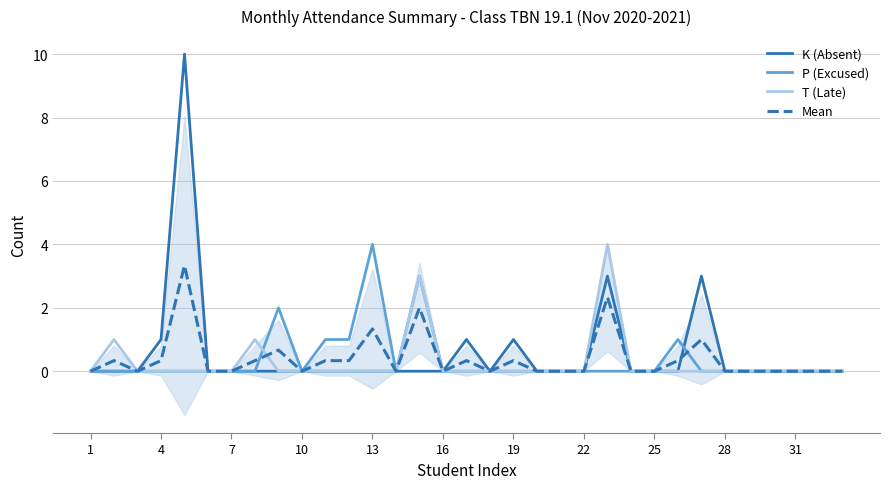

Which category has the lowest value across all series?

1